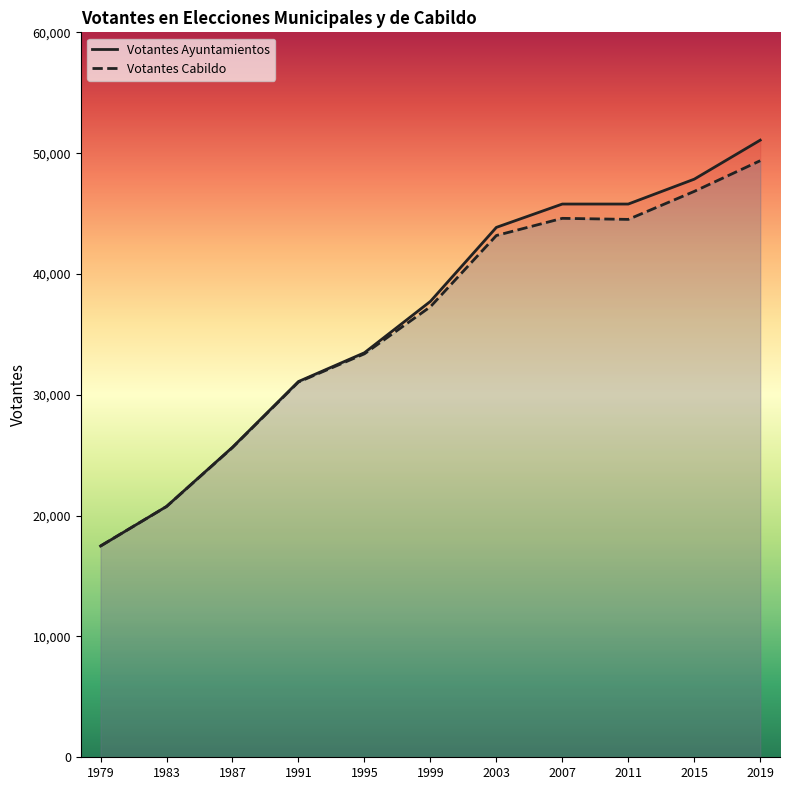

Does the chart have visible grid lines?

No